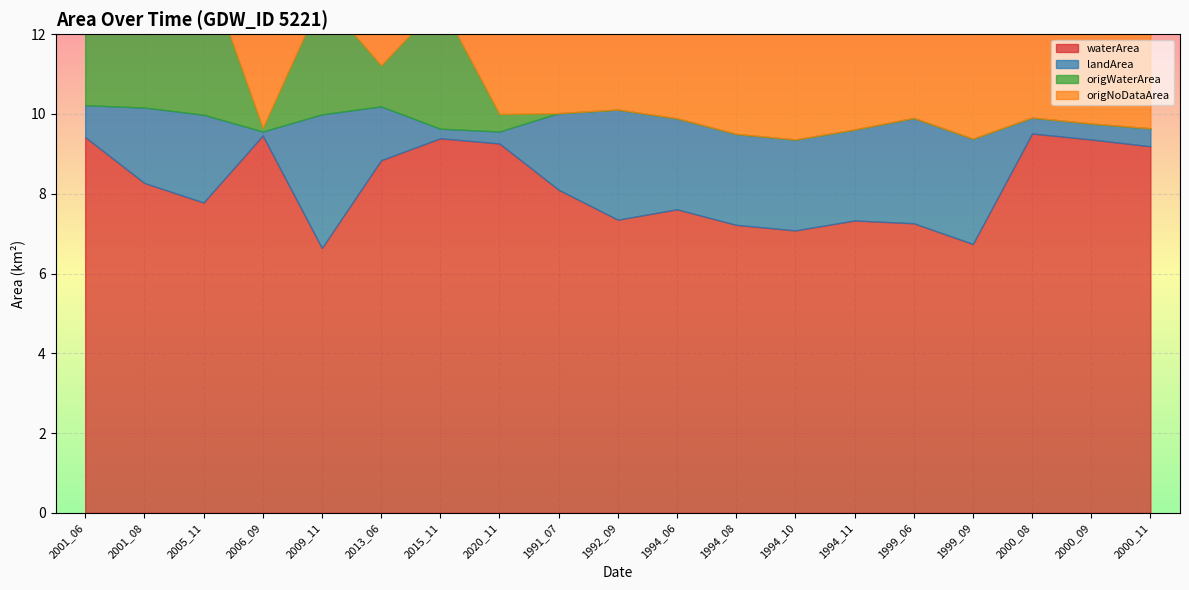

Reading left to right, extract all data points from this chart.

waterArea: 9.4	8.3	7.8	9.5	6.6	8.8	9.4	9.3	8.1	7.3	7.6	7.2	7.1	7.3	7.3	6.7	9.5	9.4	9.2
landArea: 0.8	1.9	2.2	0.1	3.4	1.4	0.2	0.3	1.9	2.8	2.3	2.3	2.3	2.3	2.6	2.6	0.4	0.4	0.5
origWaterArea: 7.5	3.2	3.9	0.1	2.9	1.0	3.2	0.4	0.0	0.0	0.0	0.0	0.0	0.0	0.0	0.0	0.0	0.0	0.0
origNoDataArea: 2.1	5.2	4.4	10.2	4.0	9.2	7.1	9.7	10.3	10.3	10.3	10.3	10.3	10.3	10.3	10.3	10.3	10.3	10.3